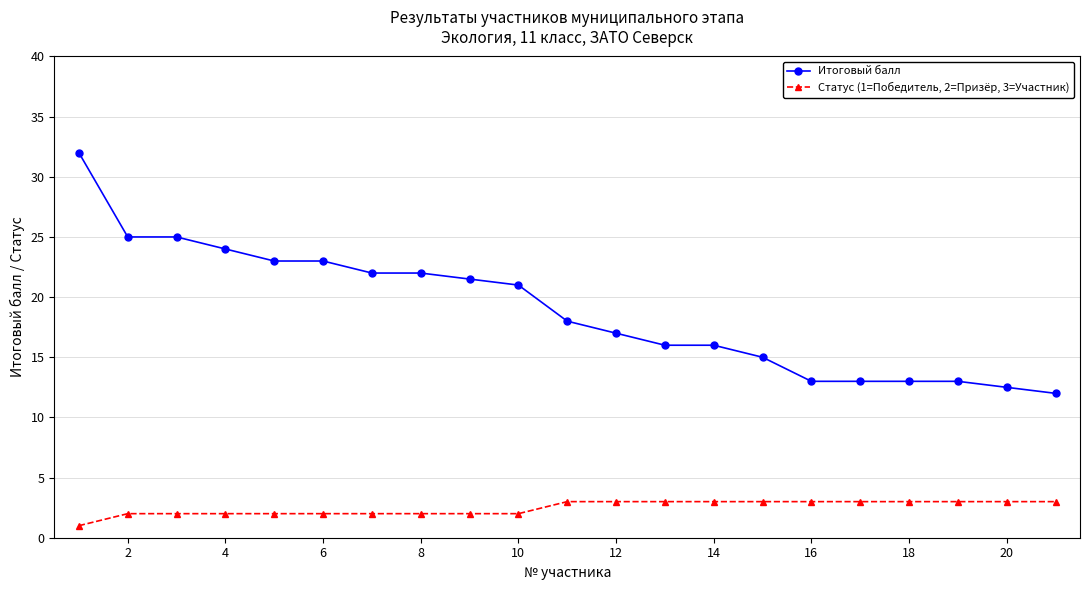

How many data points does each series have?

21